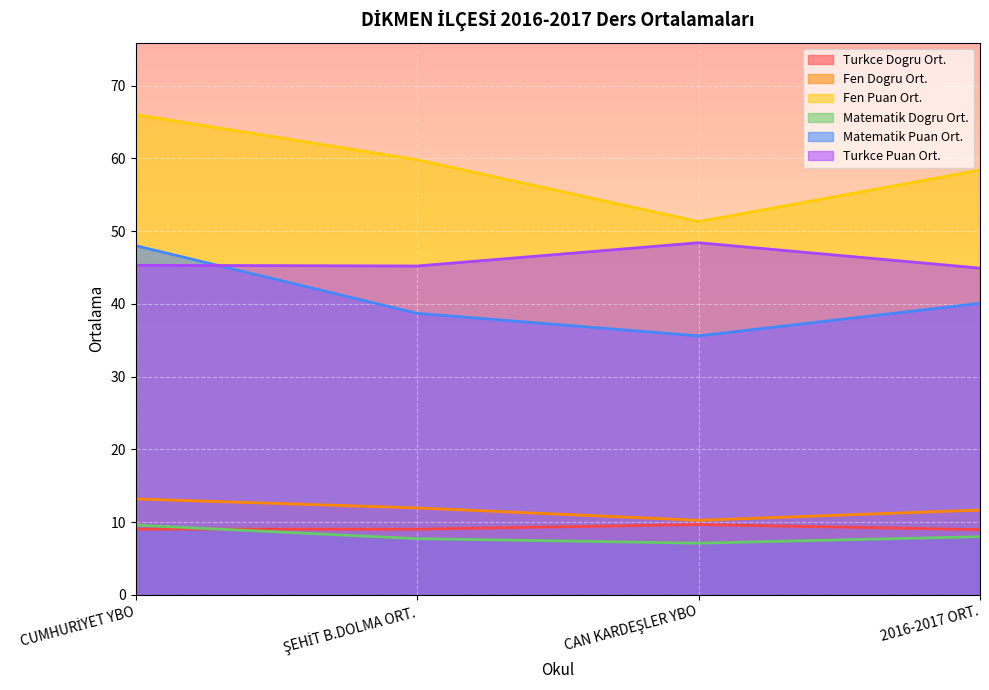

At which category is the sum across all series the highest?

CUMHURİYET YBO